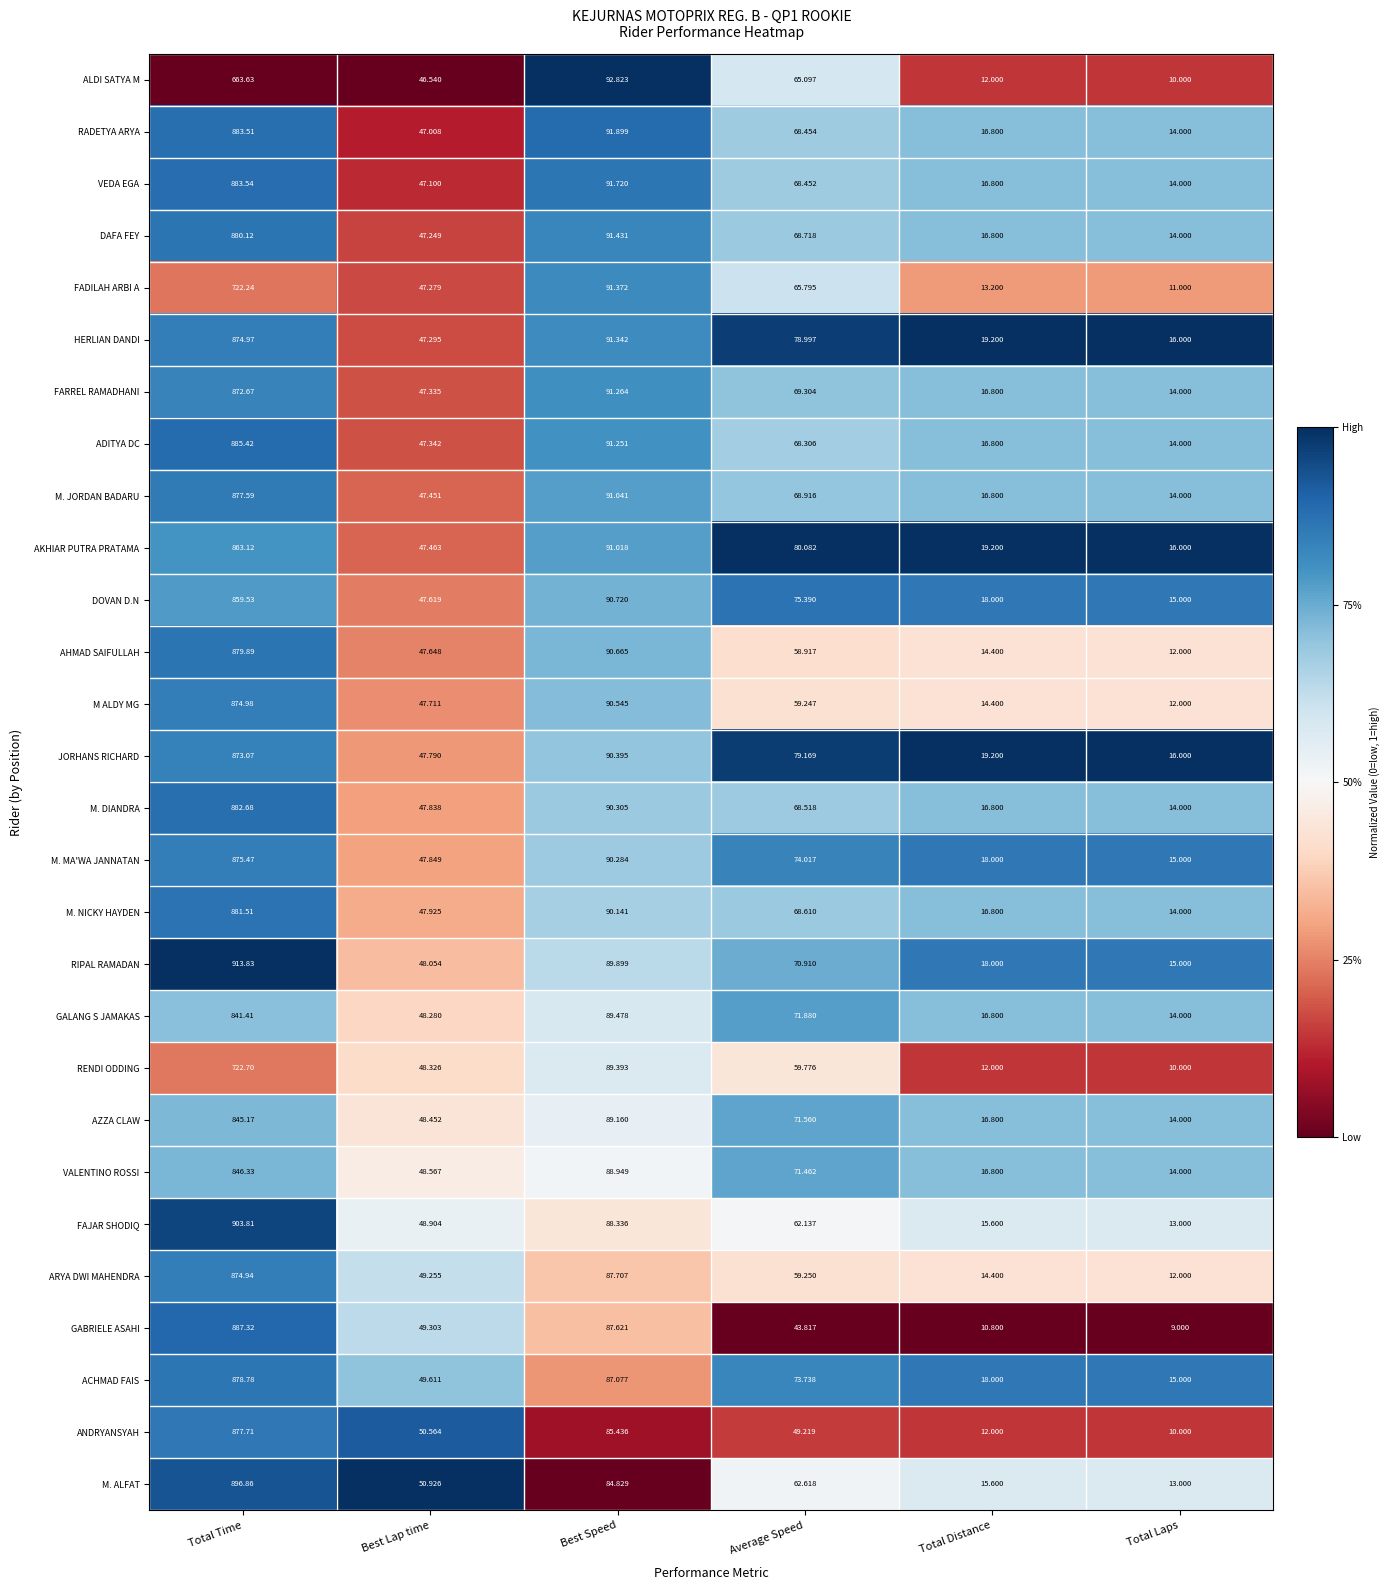

List the series in order of their peak value, lowest first.

ALDI SATYA M, FADILAH ARBI A, RENDI ODDING, GALANG S JAMAKAS, AZZA CLAW, VALENTINO ROSSI, DOVAN D.N, AKHIAR PUTRA PRATAMA, FARREL RAMADHANI, JORHANS RICHARD, ARYA DWI MAHENDRA, HERLIAN DANDI, M ALDY MG, M. MA'WA JANNATAN, M. JORDAN BADARU, ANDRYANSYAH, ACHMAD FAIS, AHMAD SAIFULLAH, DAFA FEY, M. NICKY HAYDEN, M. DIANDRA, RADETYA ARYA, VEDA EGA, ADITYA DC, GABRIELE ASAHI, M. ALFAT, FAJAR SHODIQ, RIPAL RAMADAN